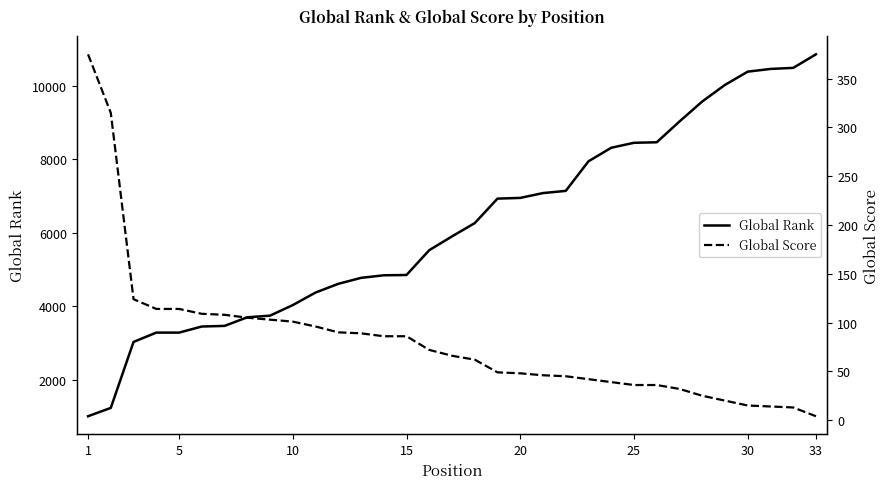

How many data points does each series have?

33